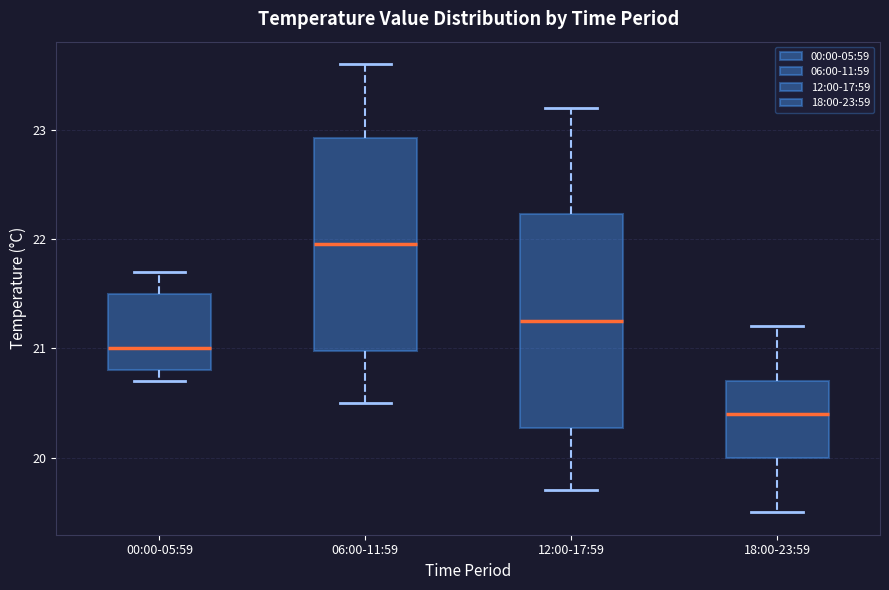

Reading left to right, transcribe this box plot: for each box, give where its median line is, the range the box spans, and where its two whiskers end, as read against the y-axis. The values are not printed on the chart, so give them approximately, as read against the axis.

00:00-05:59: median 21.0, box 20.8 to 21.5, whiskers 20.7 to 21.7
06:00-11:59: median 22.0, box 21.0 to 22.9, whiskers 20.5 to 23.6
12:00-17:59: median 21.3, box 20.3 to 22.2, whiskers 19.7 to 23.2
18:00-23:59: median 20.4, box 20.0 to 20.7, whiskers 19.5 to 21.2